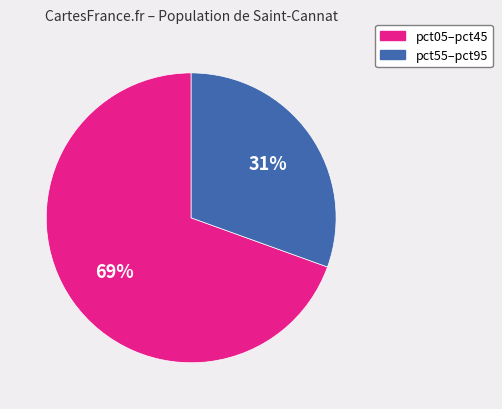

To the nearest percent, what portion does pct55–pct95 represent?

31%